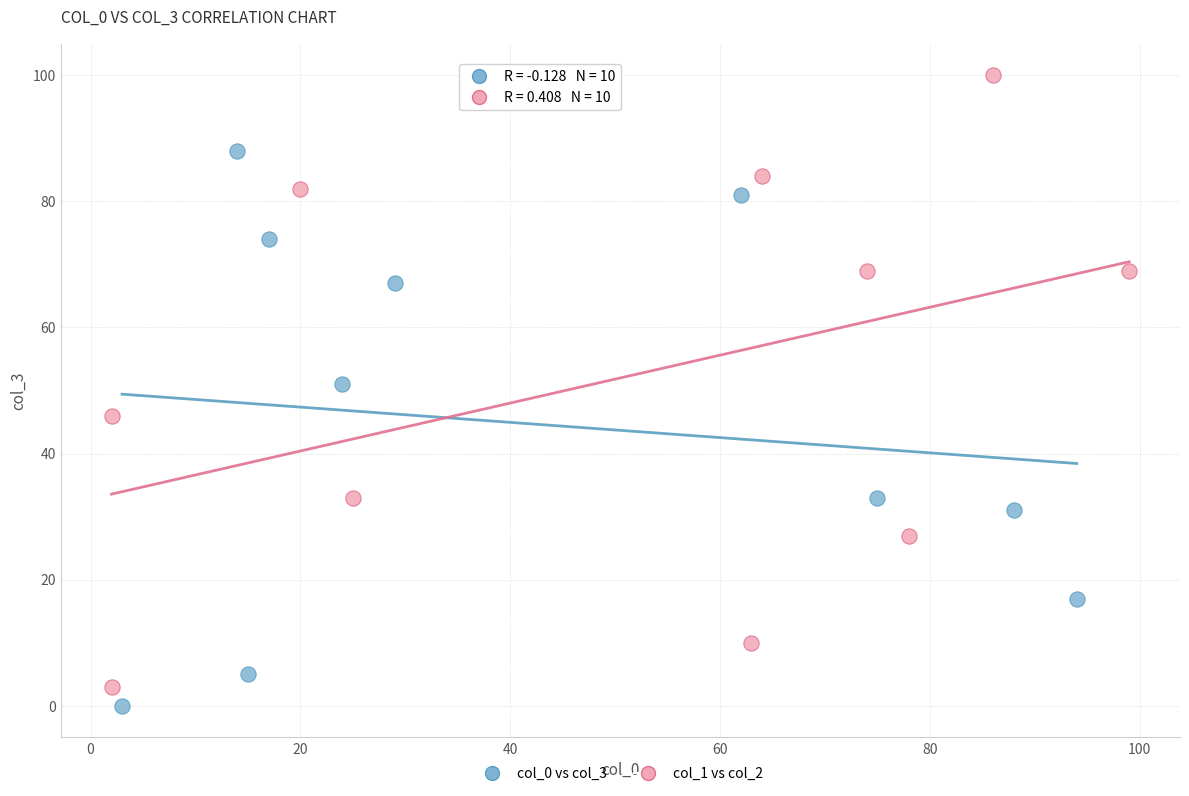

Which series reaches the maximum Y coordinate?

col_1 vs col_2